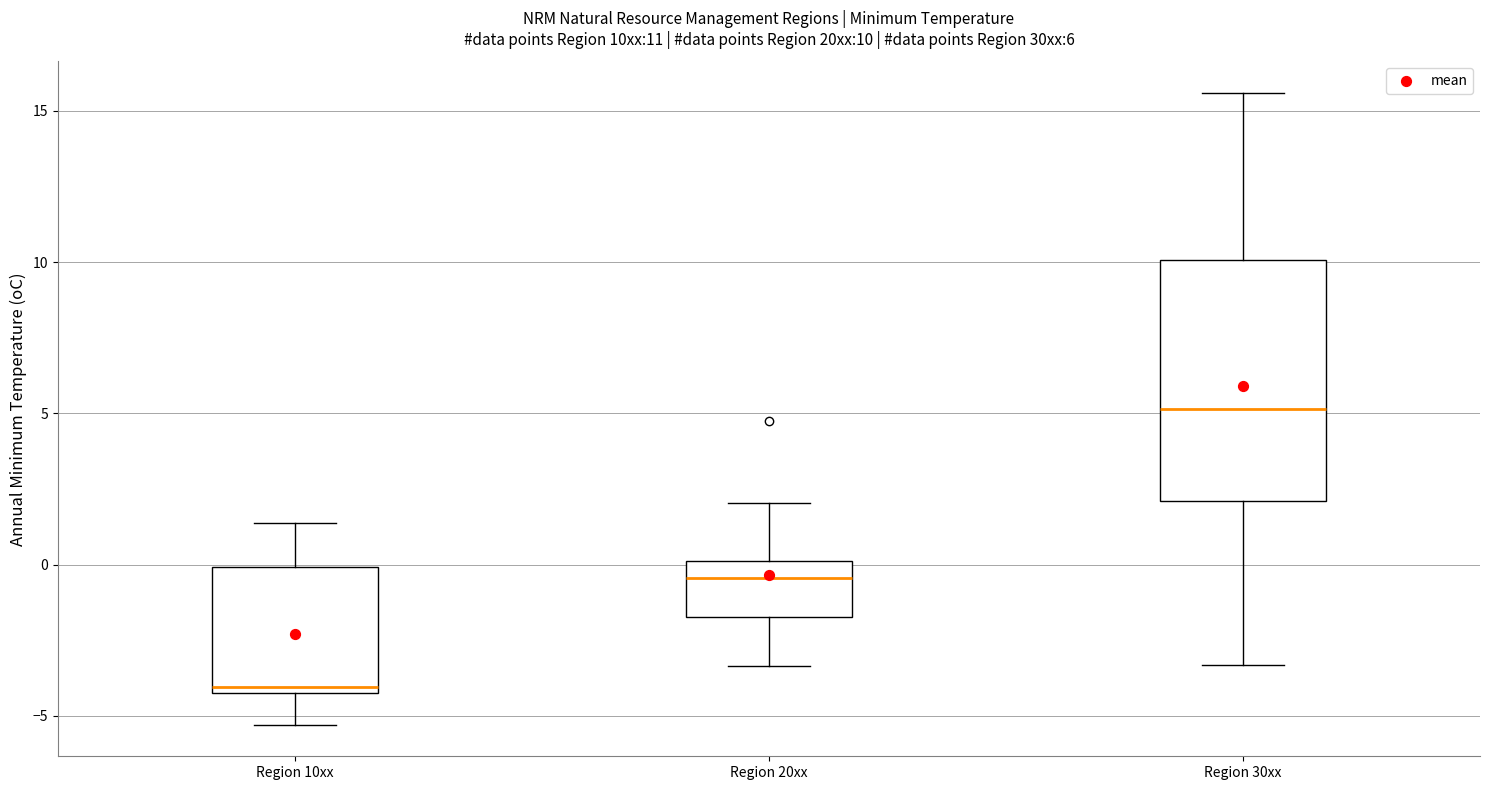

Which box's median line is the lowest?

Region 10xx